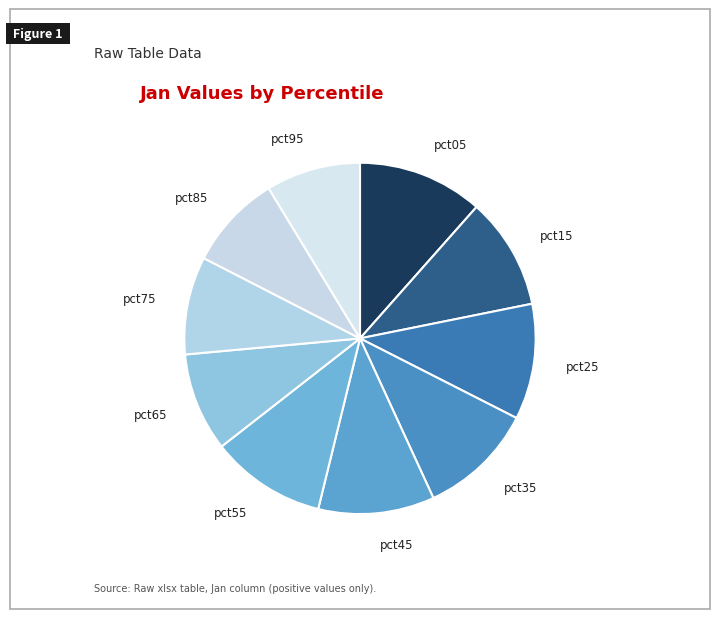

True or false: pct45 accounts for 11% of the total.

True